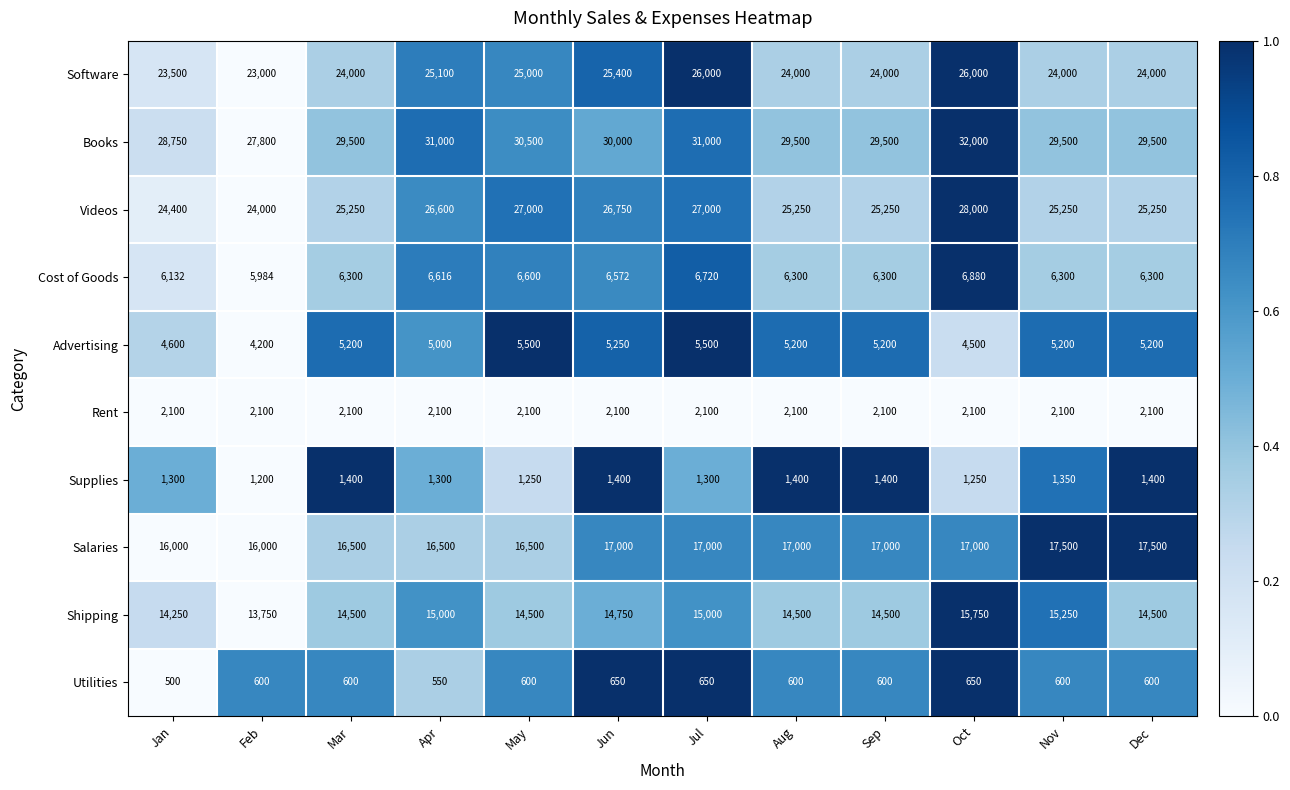

Which category has the lowest value across all series?

Jan